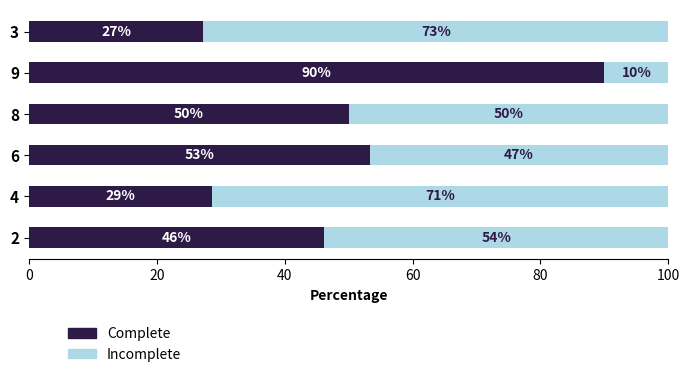

What is the total value across all series at 8?

100.0